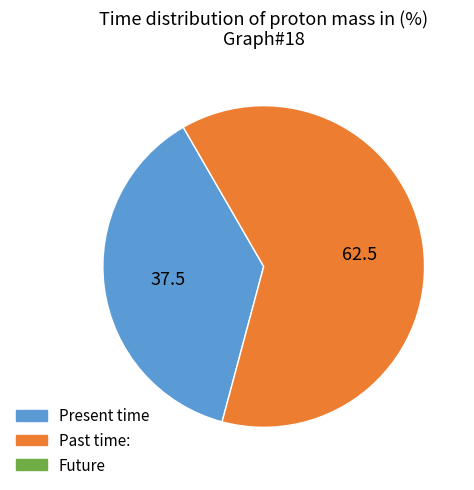

How many segments does this pie chart have?

2